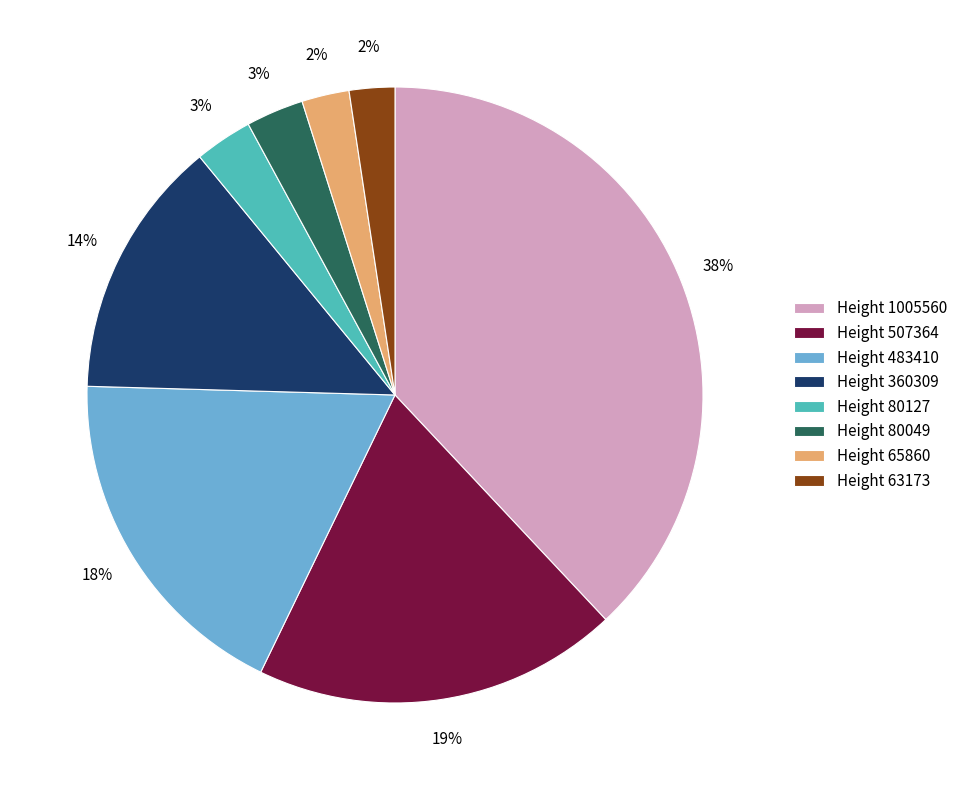

Does any single category account for the majority?

No